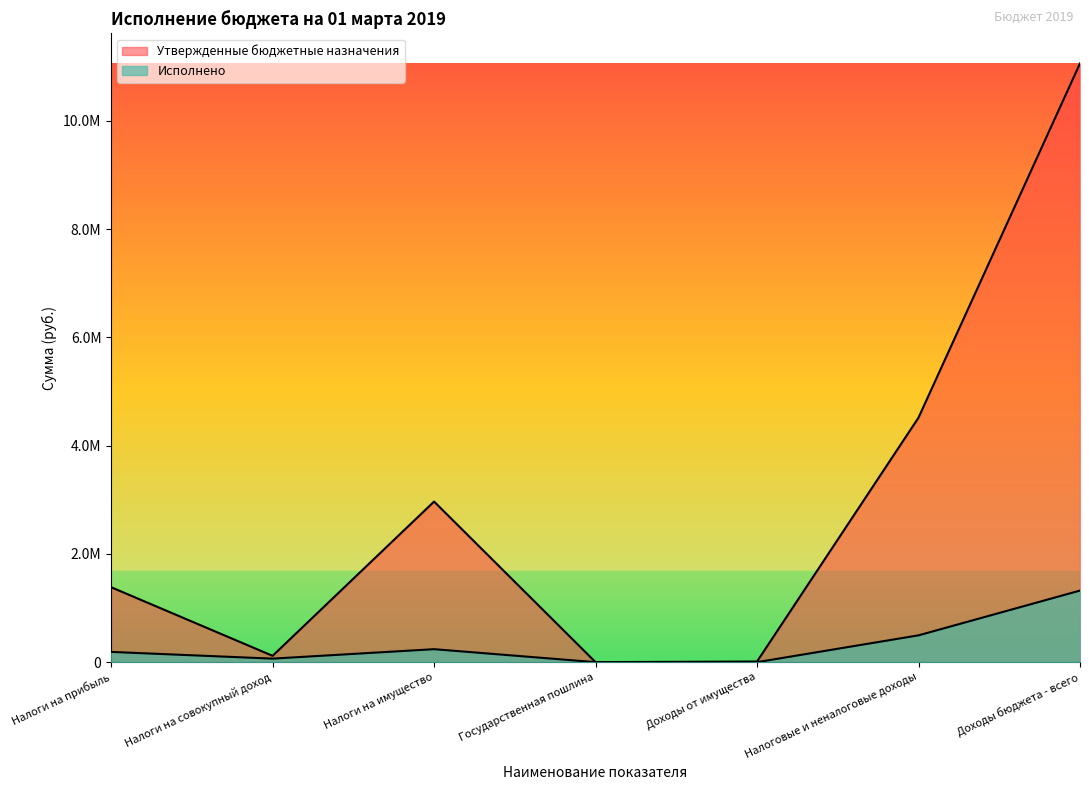

What is the difference between the second highest and second lowest values in the Утвержденные бюджетные назначения series?

4506200.0